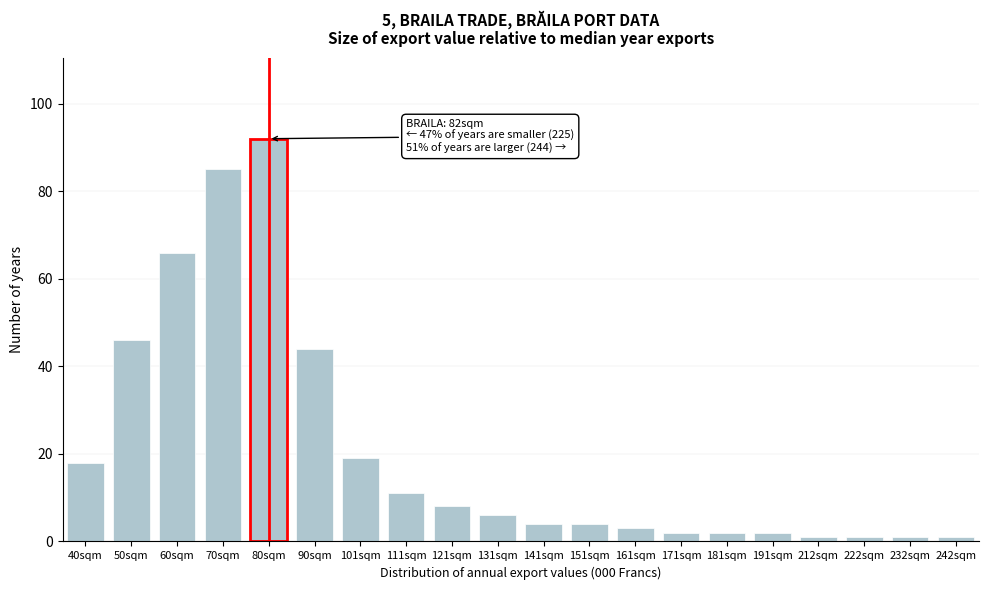

Reading left to right, extract all data points from this chart.

18	46	66	85	92	44	19	11	8	6	4	4	3	2	2	2	1	1	1	1